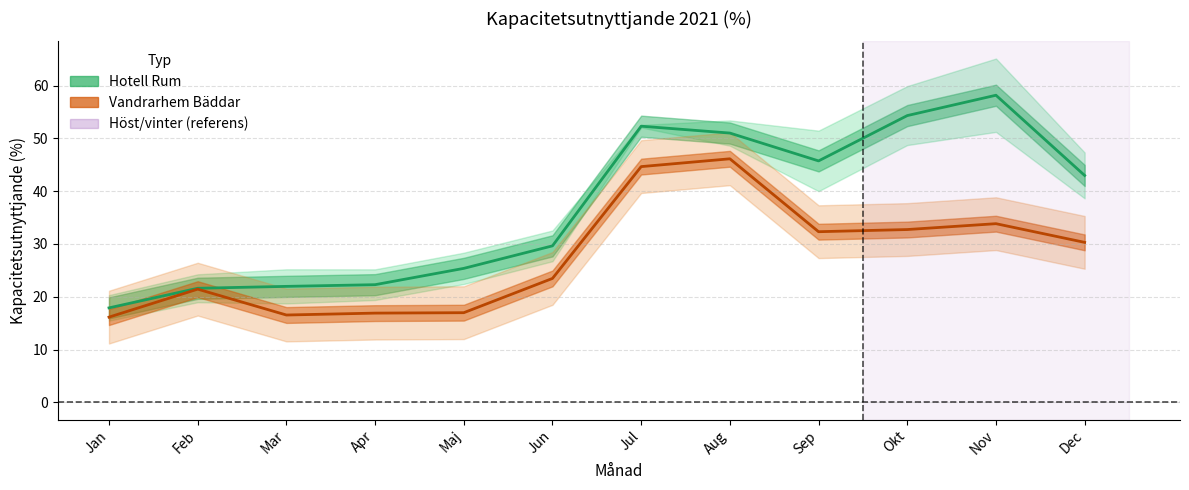

How many lines are shown in the chart?

2